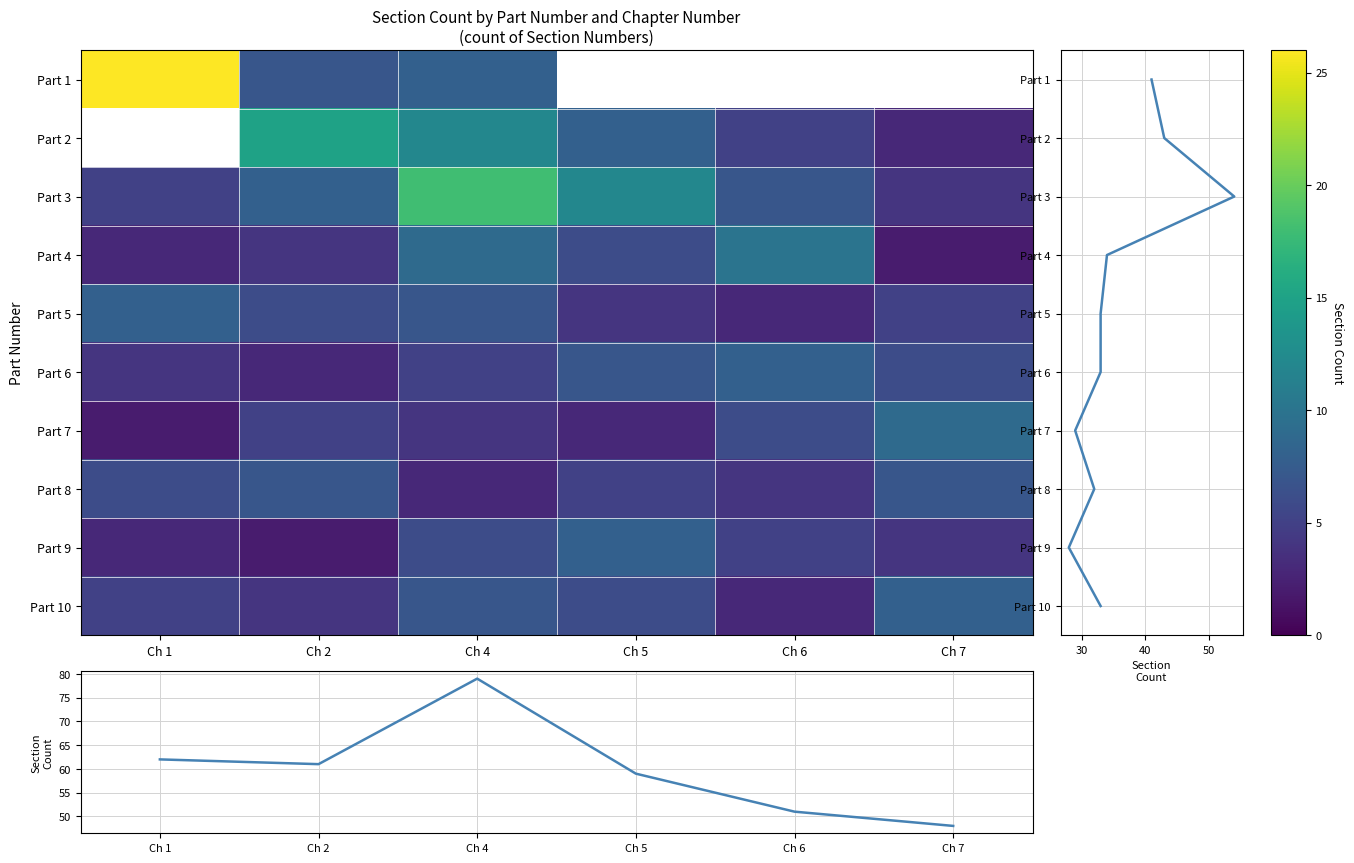

Which has a higher value, Ch 2 or Ch 1?

Ch 2